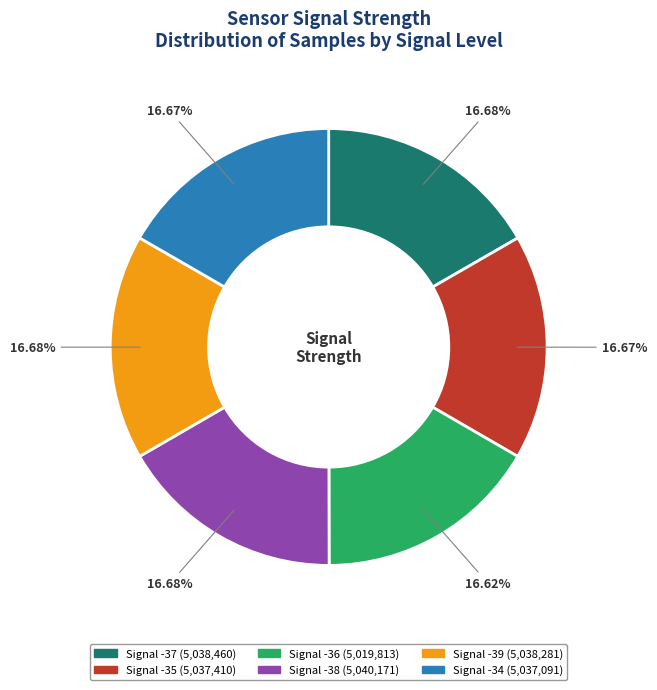

Is there a majority slice in this chart?

No